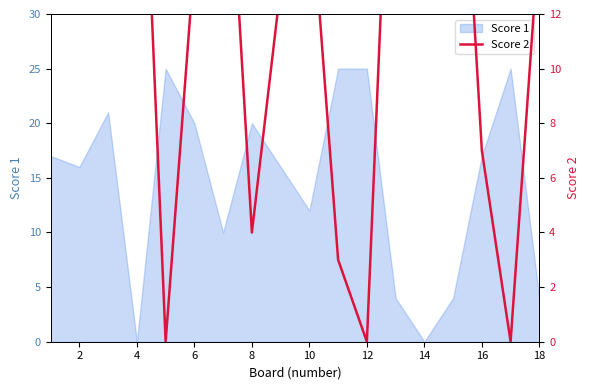

How many interior local valleys (lower than both neighbors) does the data have?

5